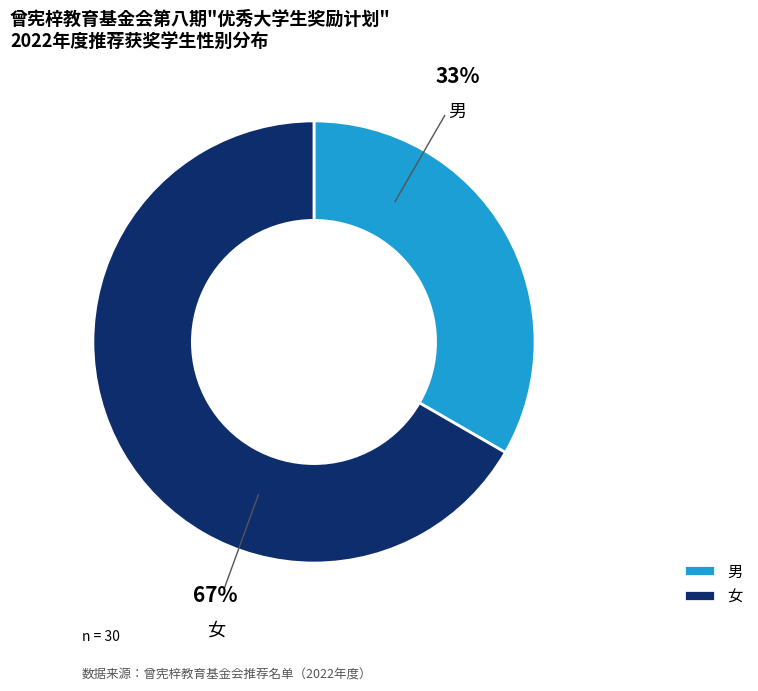

What is the ratio of the value at 女 to the value at 男?

2.0